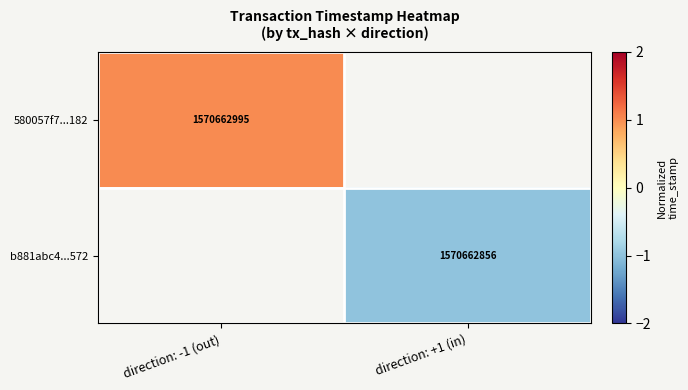

True or false: 580057f7...182 has a value of 2718676448 at direction: -1 (out).

False